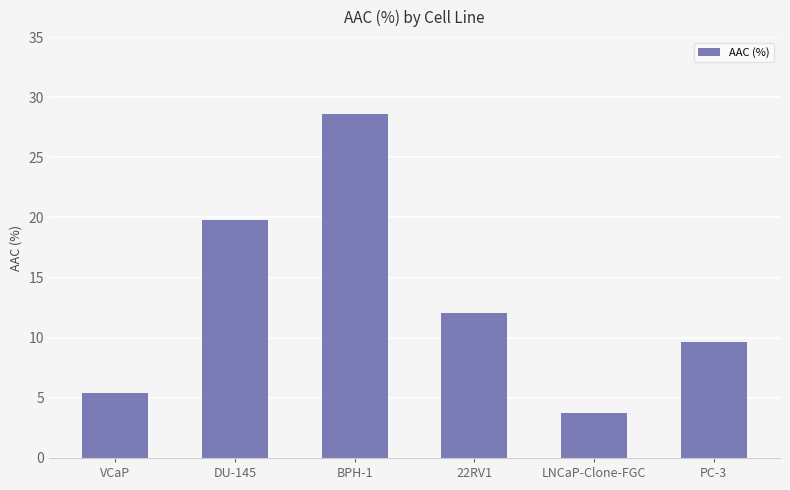

What is the label of the 6th bar from the left?

PC-3